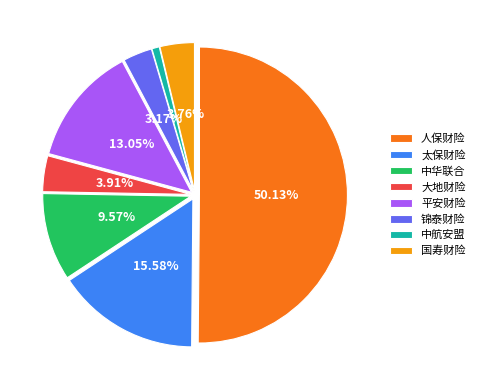

Do 锦泰财险 and 中华联合 together represent more than half of the pie?

No